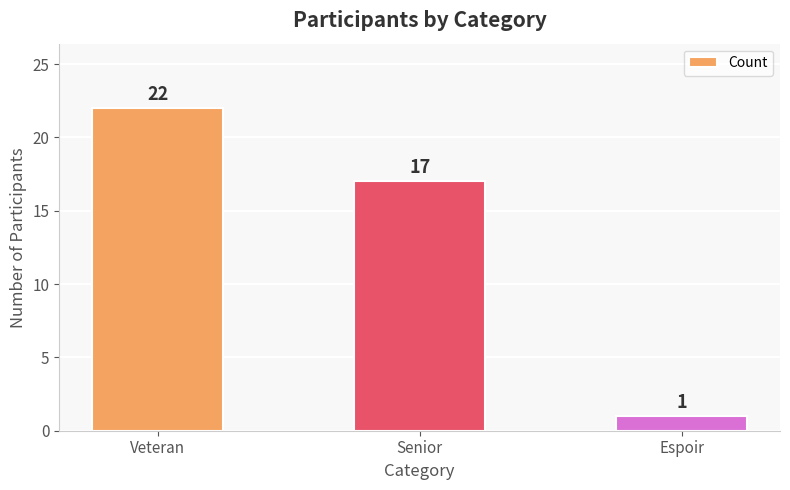

Reading right to left, list all the values displayed in this chart.

Espoir=1	Senior=17	Veteran=22